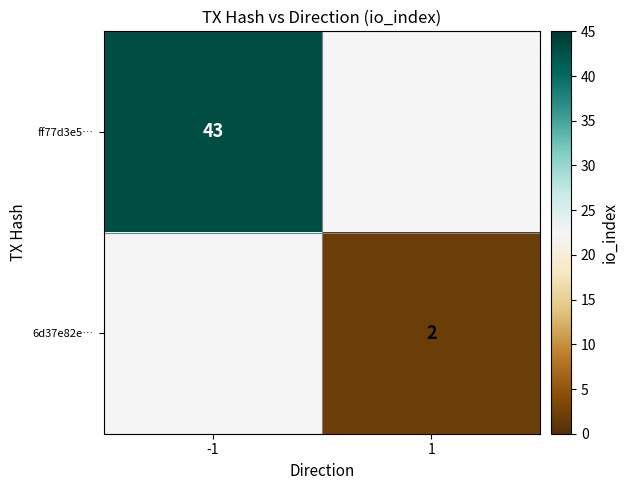

Which category has the lowest value across all series?

1